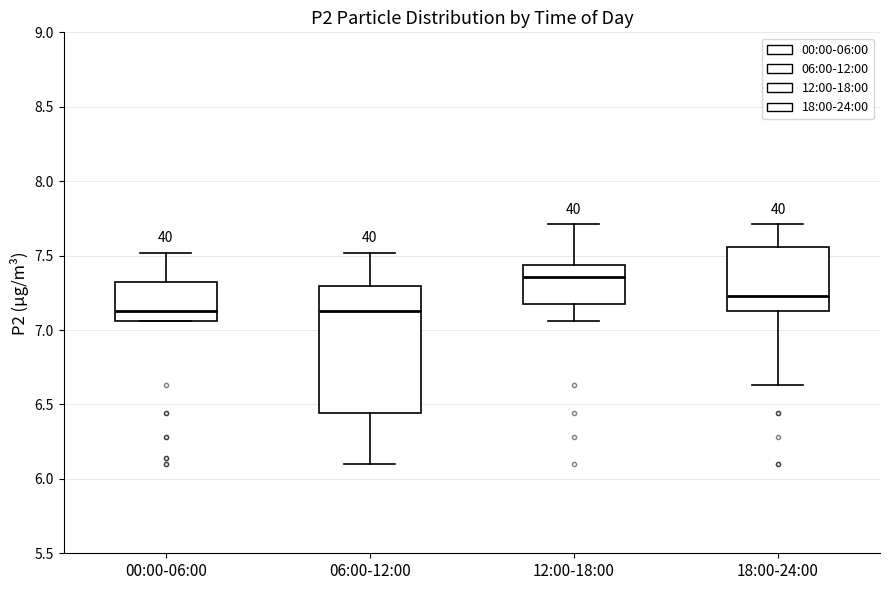

Which box is the tallest, from its lower edge to its upper edge?

06:00-12:00